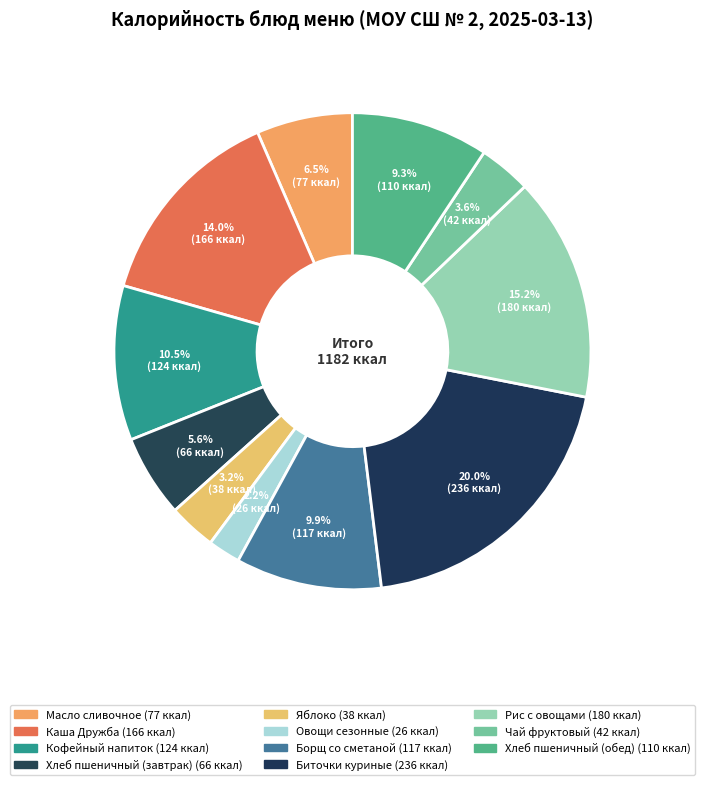

How much of the chart is everything except Масло сливочное?

93.5%